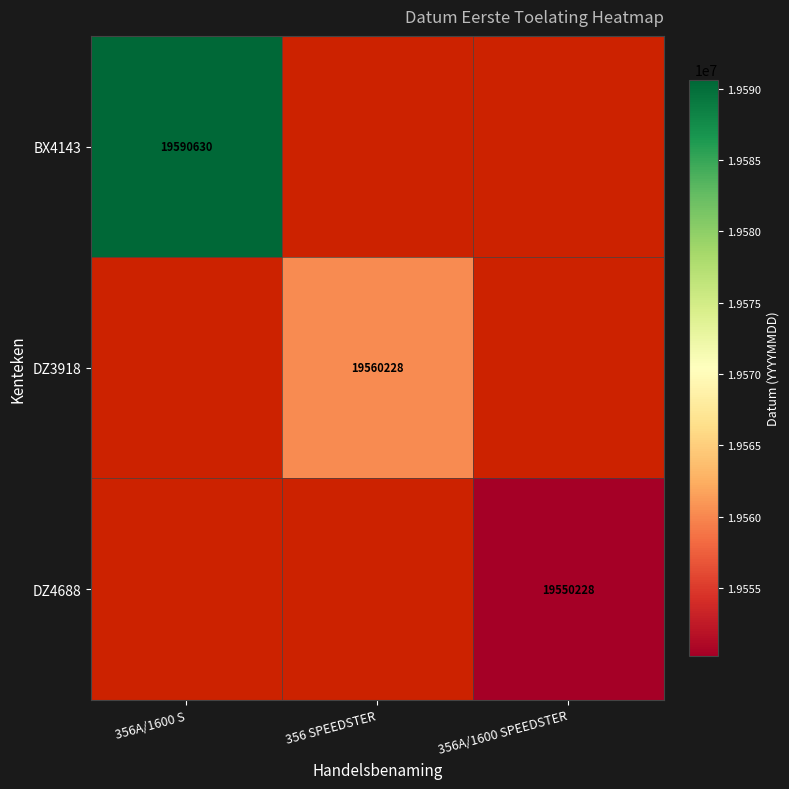

How many series are shown in this chart?

3